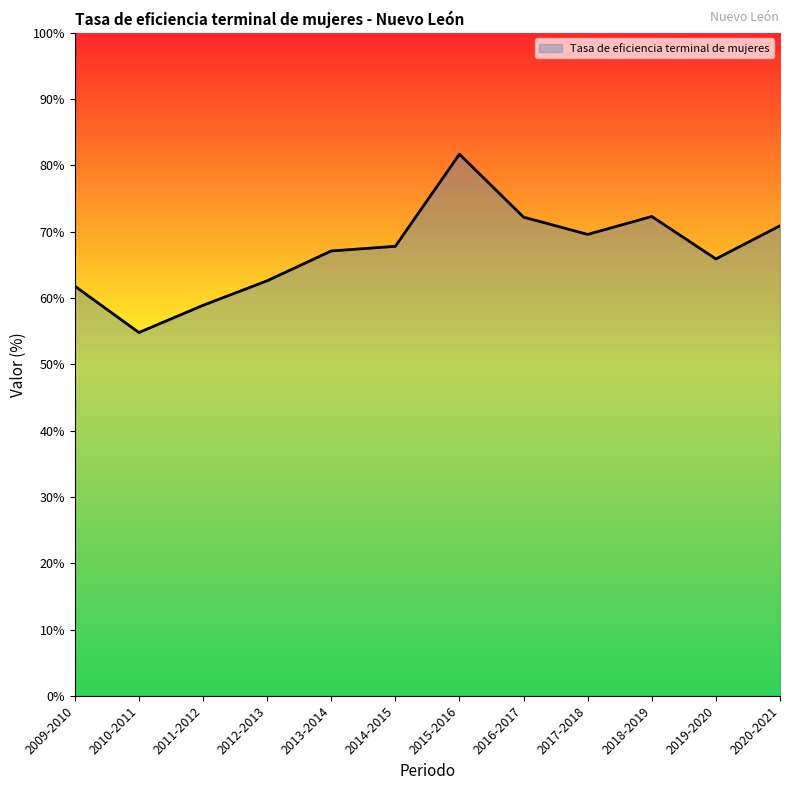

What value does the data have at 2012-2013?

62.6